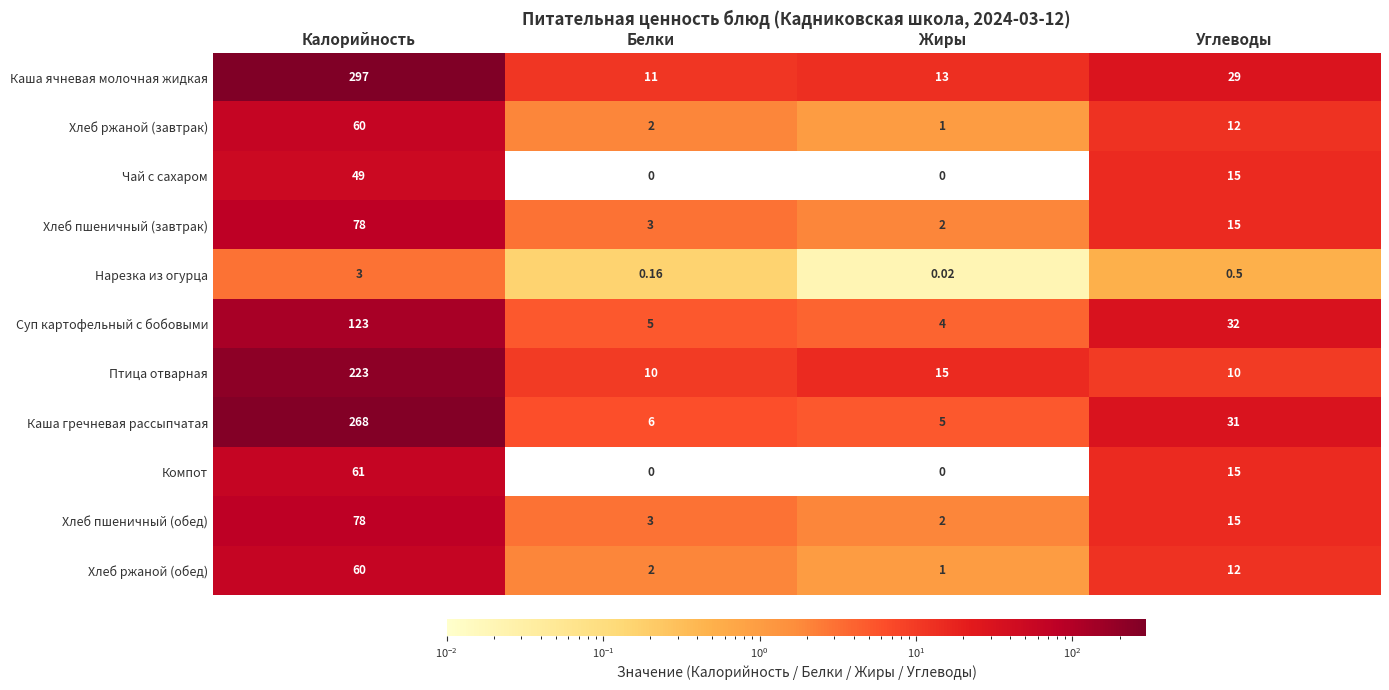

What is the greatest value displayed?

297.0